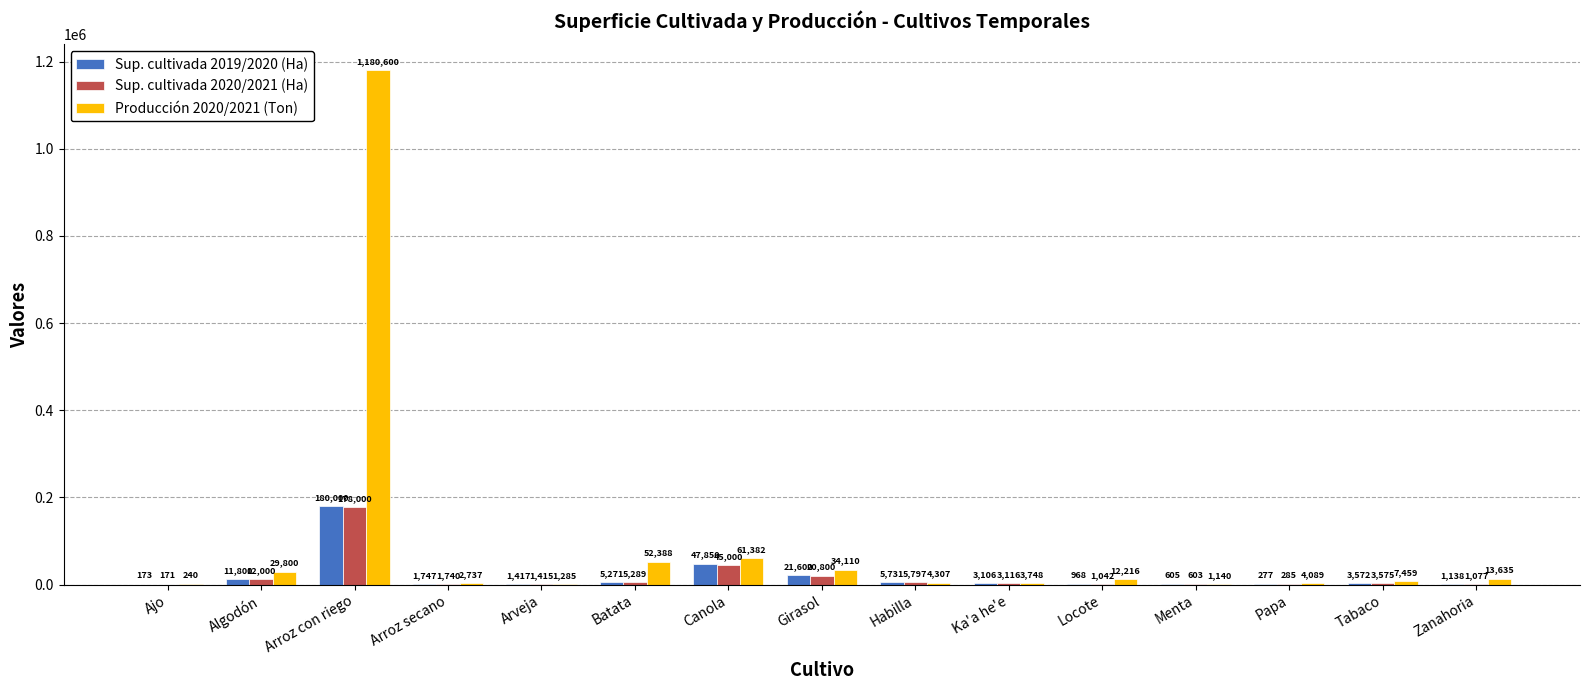

Which category has the highest value across all series?

Arroz con riego